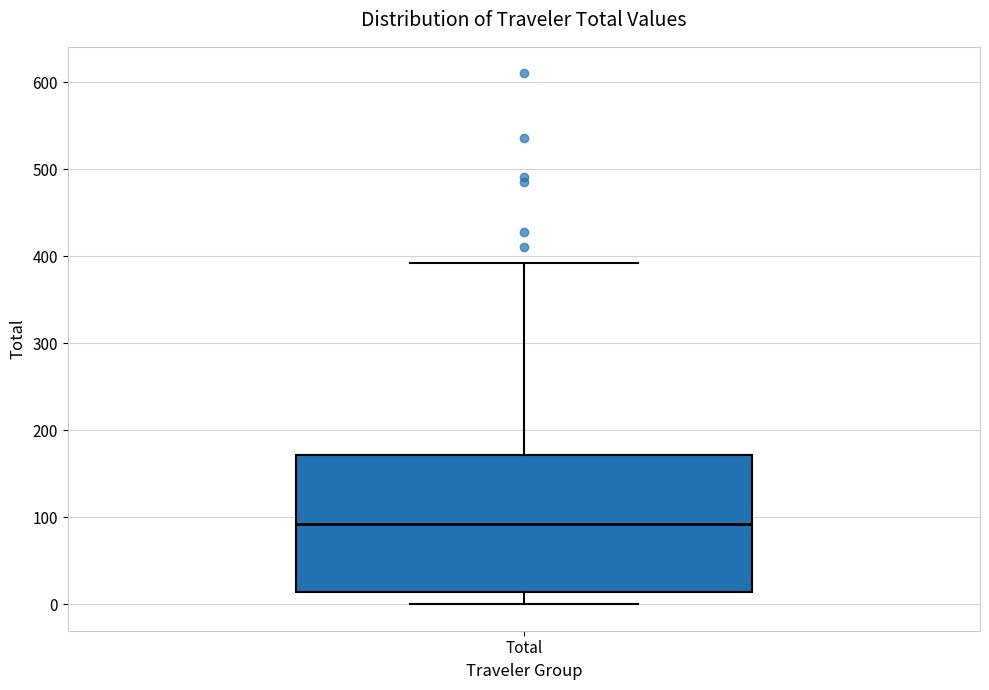

Where does the median line of the box for Total sit on the y-axis? The values are not printed on the chart, so give them approximately, as read against the axis.

90